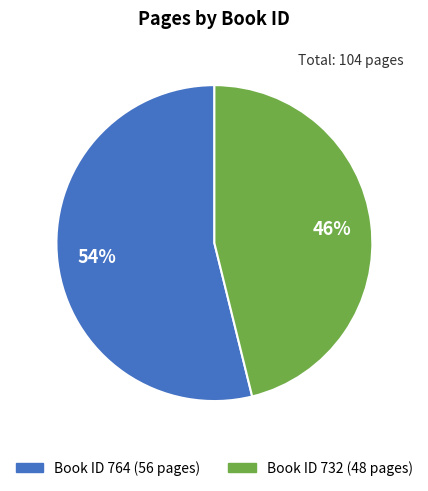

To the nearest percent, what is the average slice percentage?

50%